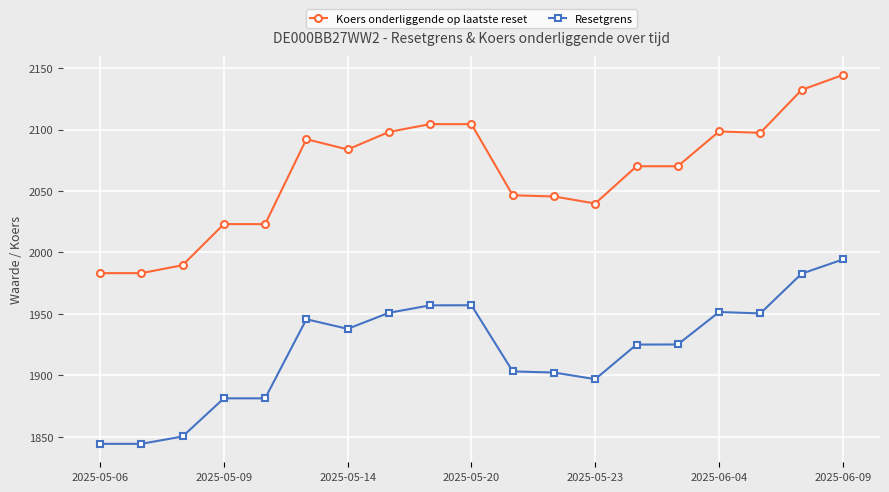

What is the value of the Koers onderliggende op laatste reset point at the 5th from the left?

2023.1